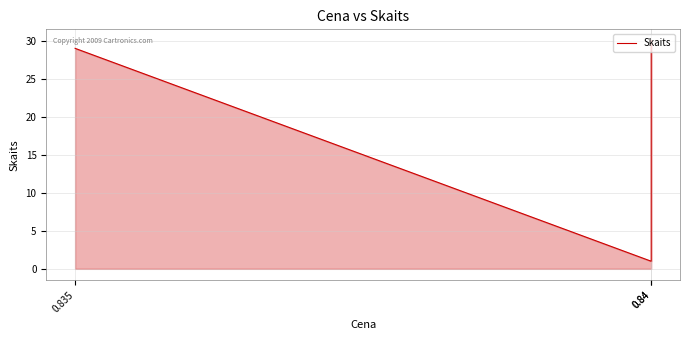

What is the change in value from 0.835 to 0.84?

-28